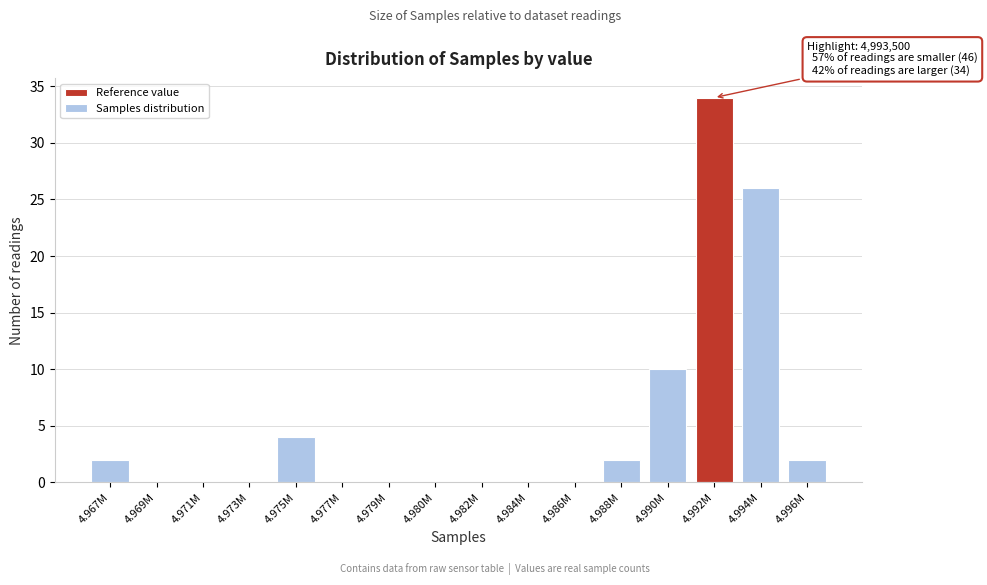

Reading right to left, transcribe all the data shown in this chart.

4.996M=2	4.994M=26	4.992M=34	4.990M=10	4.988M=2	4.986M=0	4.984M=0	4.982M=0	4.980M=0	4.979M=0	4.977M=0	4.975M=4	4.973M=0	4.971M=0	4.969M=0	4.967M=2